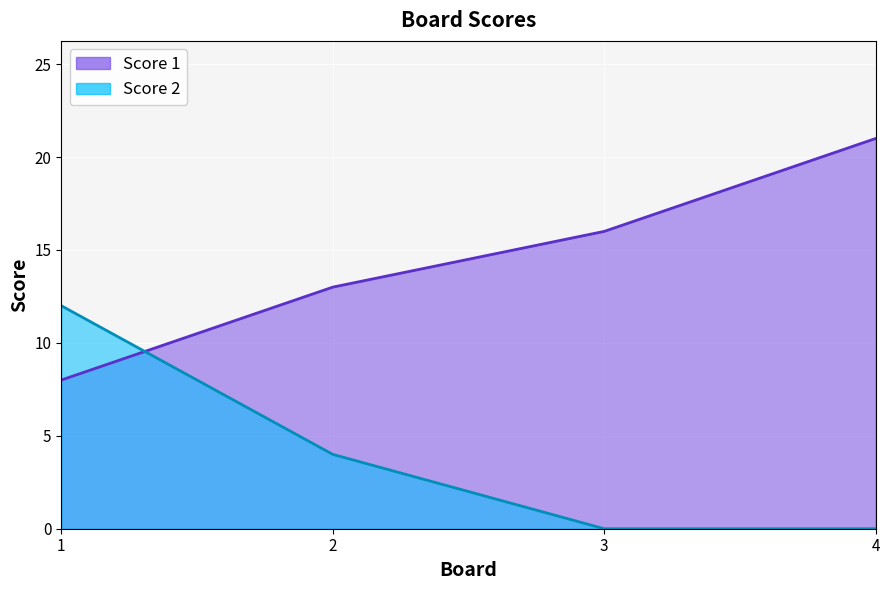

True or false: Score 2 has a value of 12 at 1.

True